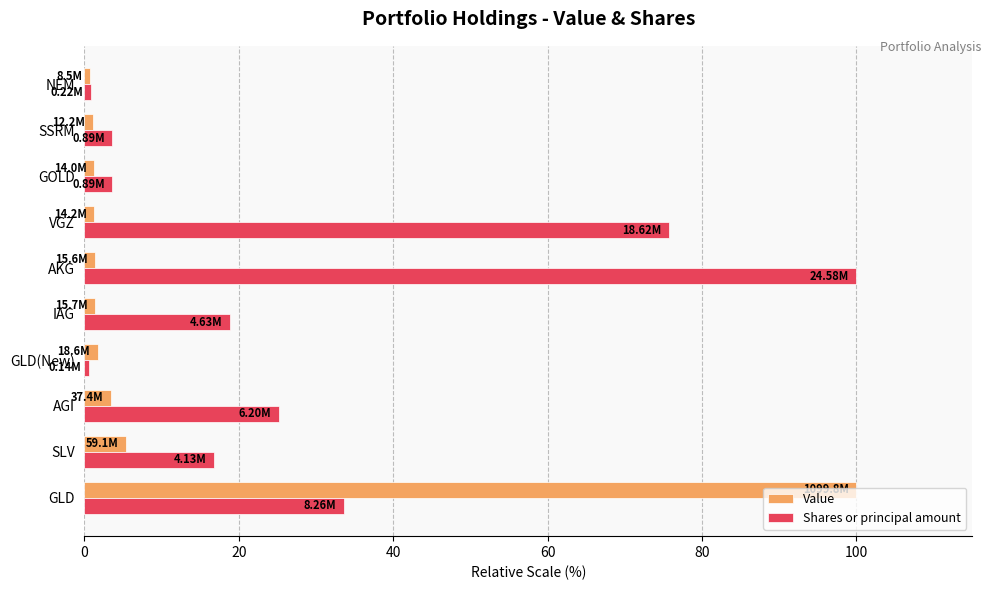

What are all the series names shown in the legend?

Value, Shares or principal amount